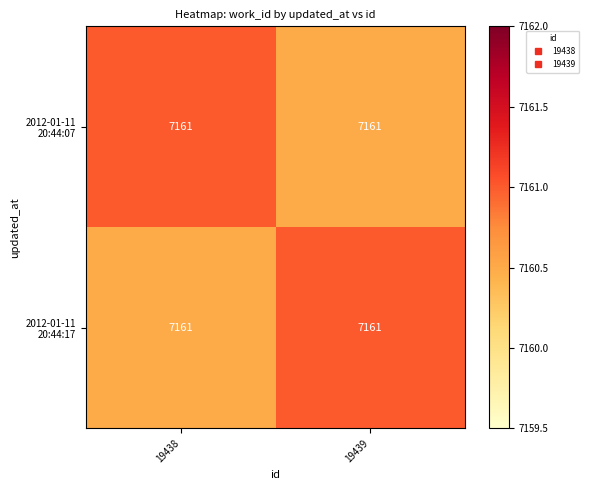

What is the difference between the highest and lowest values at 19438?

0.5